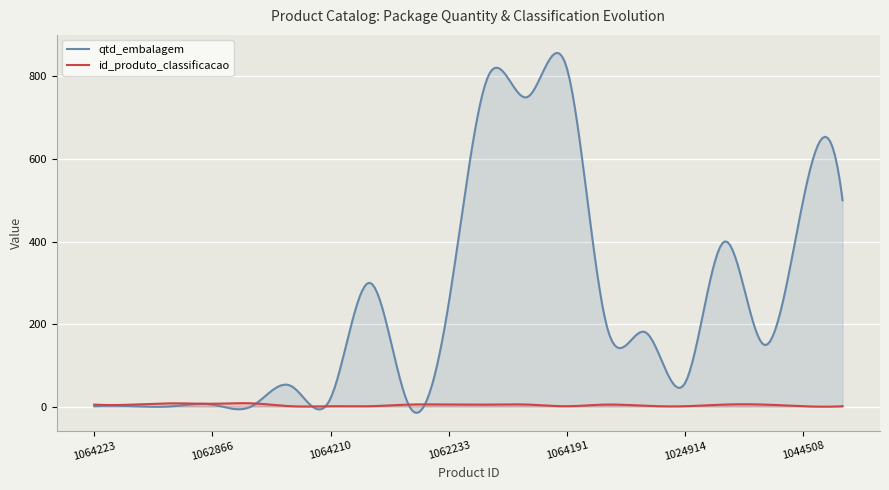

Between which two adjacent categories do qtd_embalagem and id_produto_classificacao first intersect?

1063158 and 1062749